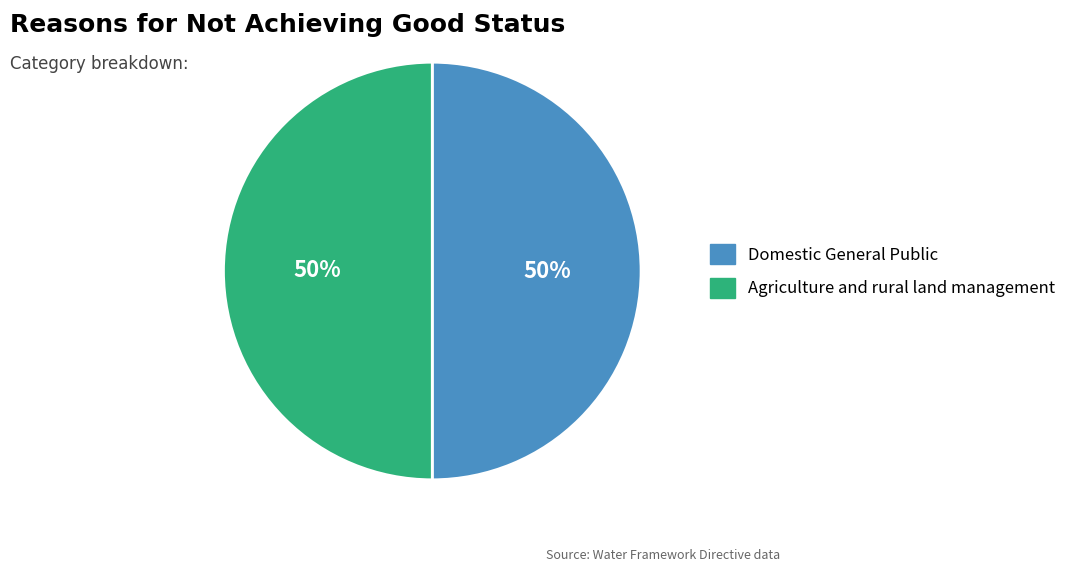

The Agriculture and rural land management slice represents 50% of the pie. True or false?

True